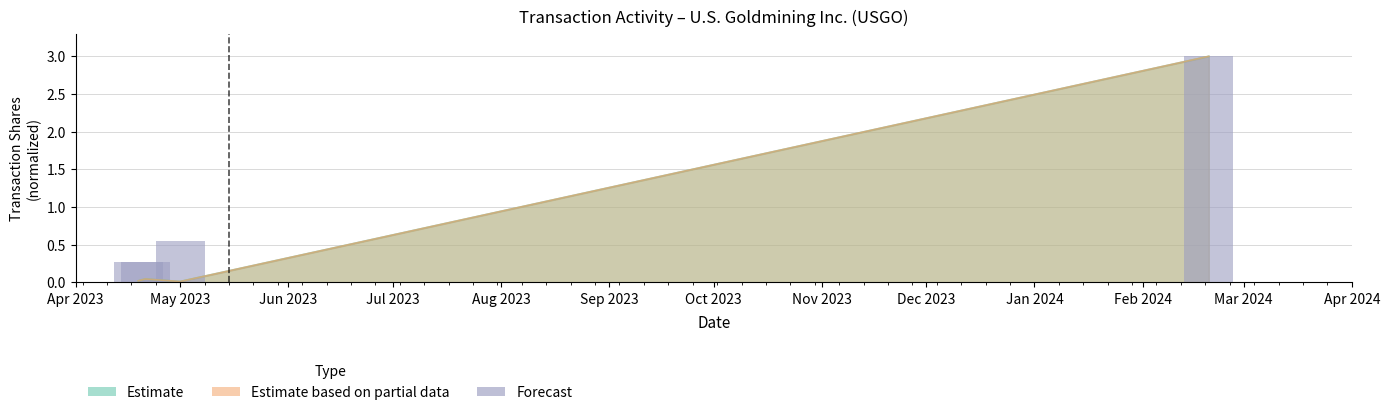

Reading left to right, list all the values displayed in this chart.

0.3	0.3	0.5	3.0